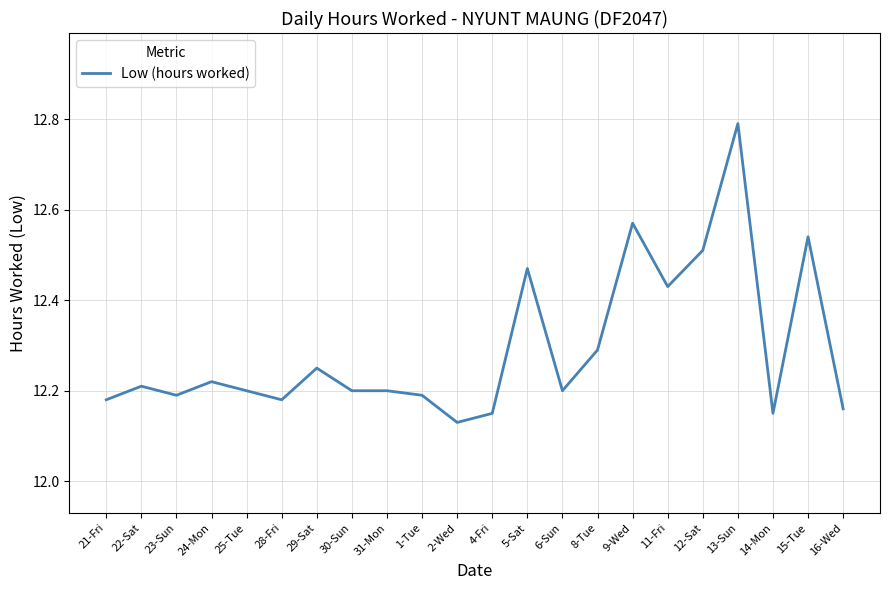

How many lines are shown in the chart?

1